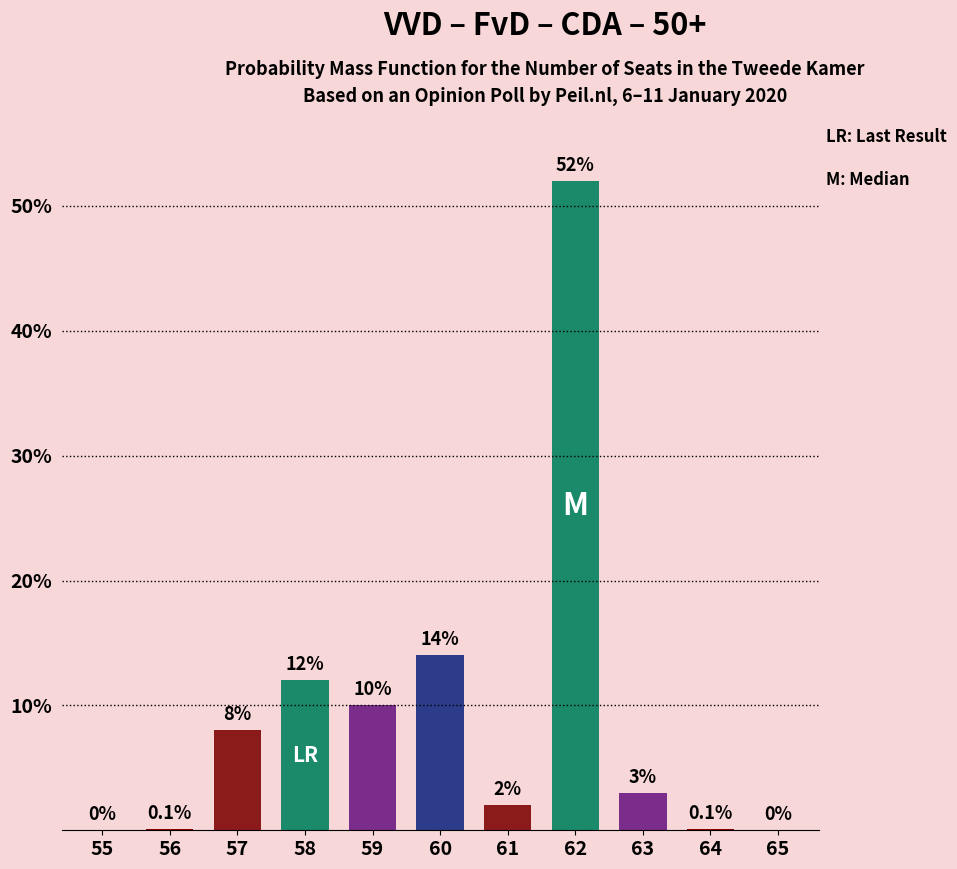

What is the maximum value shown in the chart?

52.0